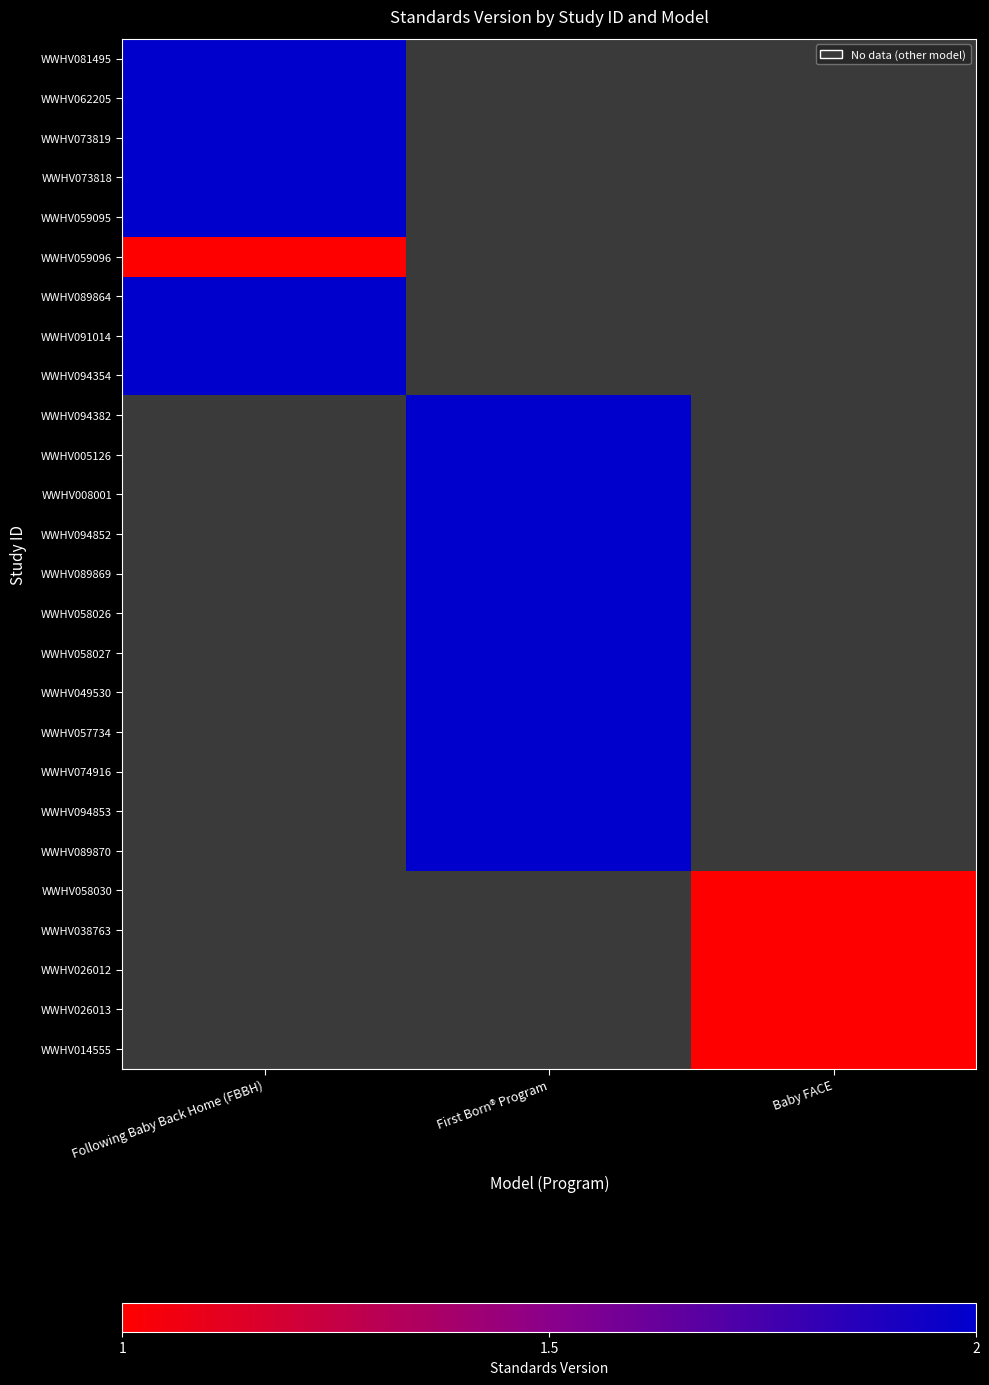

At how many categories does at least one series exceed 1?

2